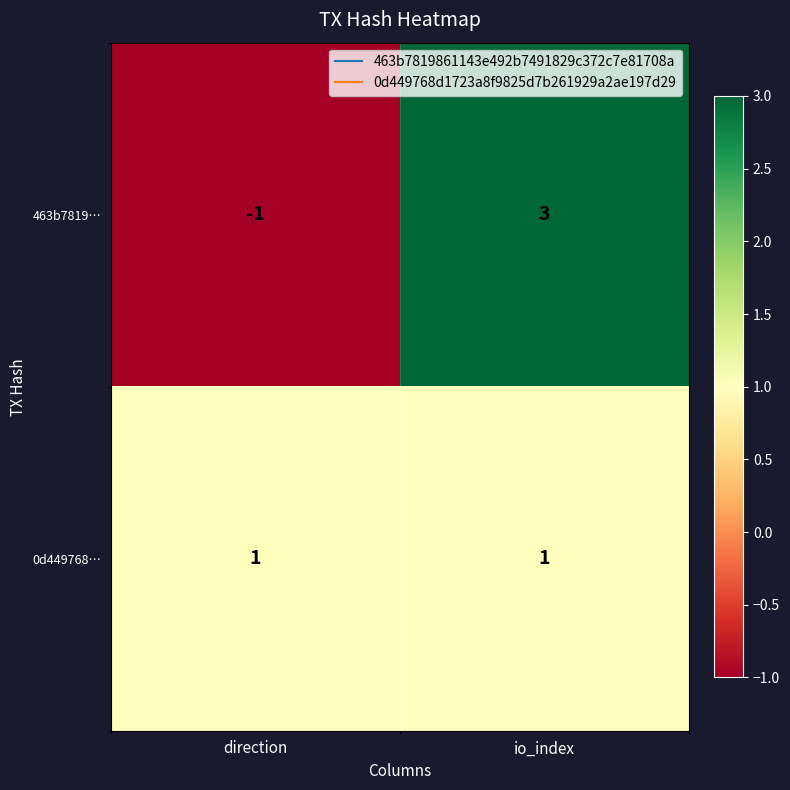

Which category has the highest value in the 463b7819… series?

io_index